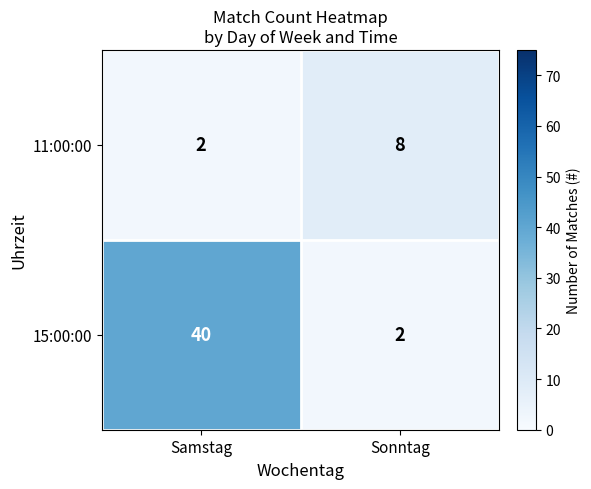

What is the spread (max minus min) of values at Samstag?

38